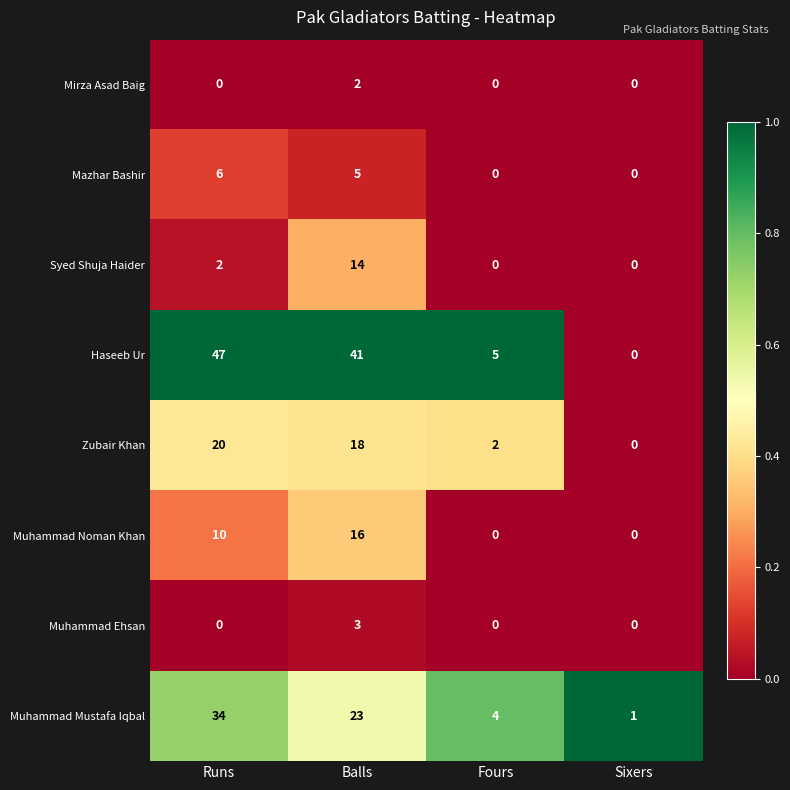

Which series changed the most between Runs and Sixers?

Haseeb Ur